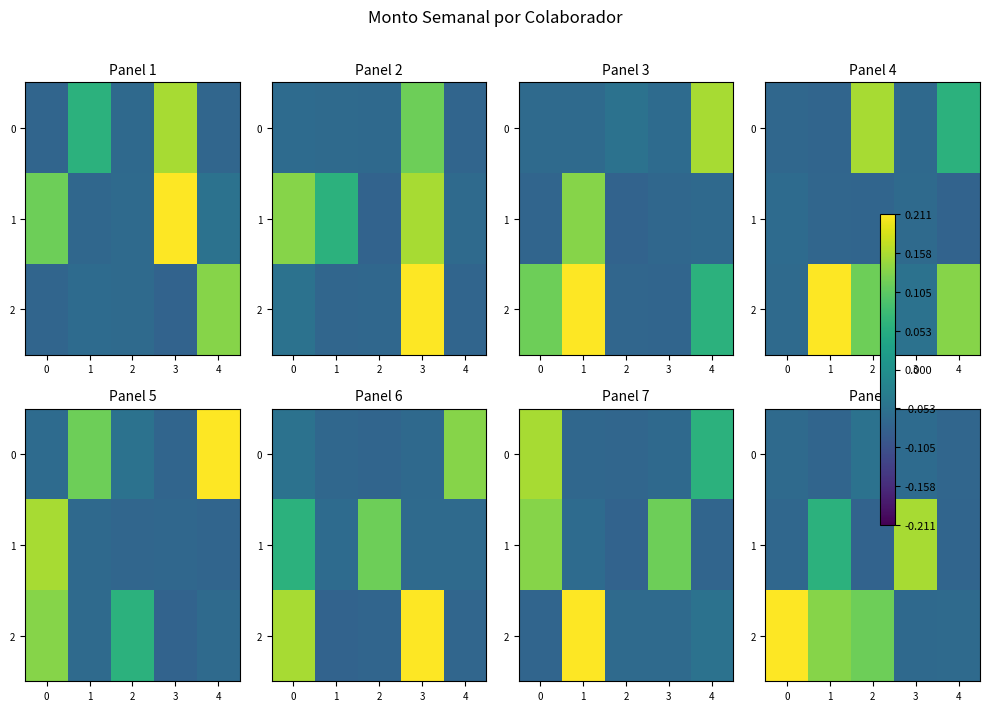

Which category has the lowest value across all series?

2